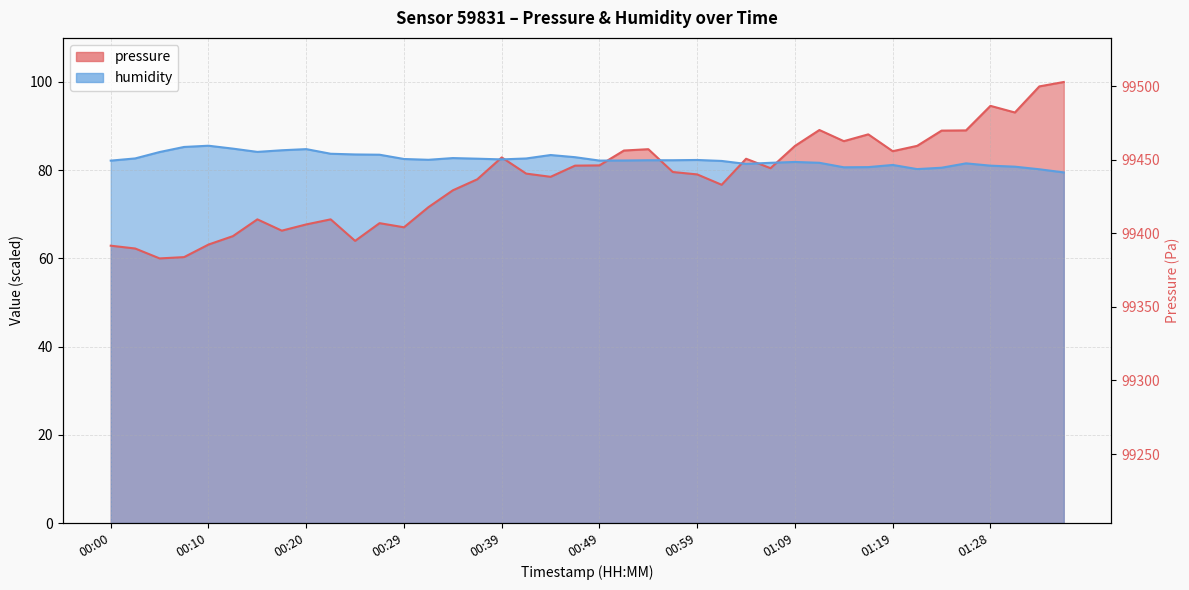

What is the difference between the highest and lowest values at 00:29?

15.5